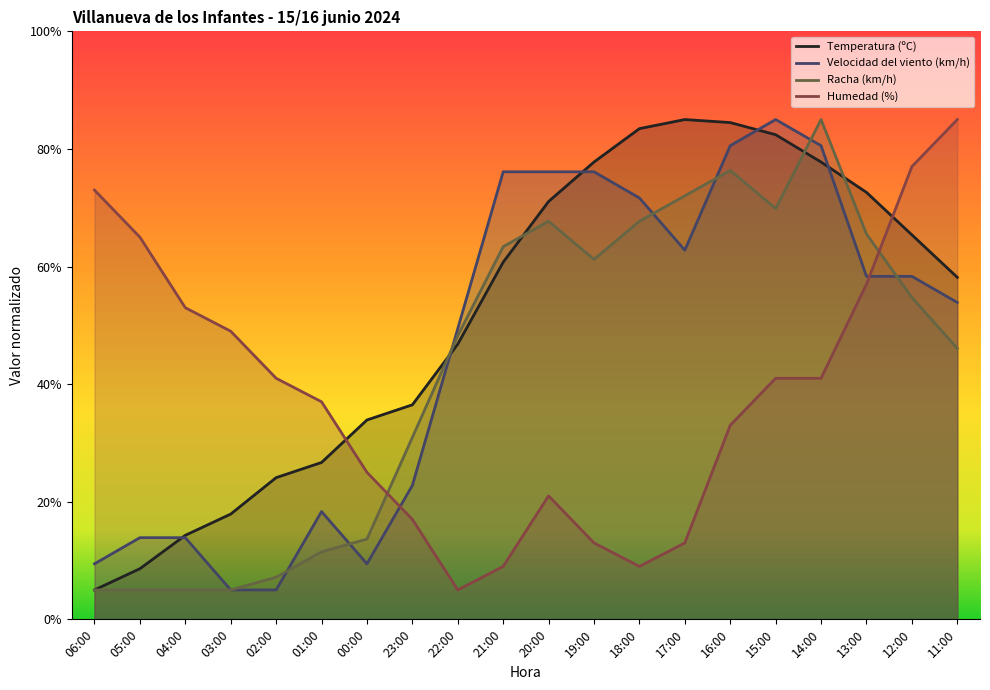

Reading left to right, extract all data points from this chart.

Temperatura (ºC): 5.0	8.6	14.3	17.9	24.1	26.7	33.9	36.5	46.8	60.7	71.1	77.8	83.5	85.0	84.5	82.4	77.8	72.6	65.4	58.2
Velocidad del viento (km/h): 9.4	13.9	13.9	5.0	5.0	18.3	9.4	22.8	49.4	76.1	76.1	76.1	71.7	62.8	80.6	85.0	80.6	58.3	58.3	53.9
Racha (km/h): 5.0	5.0	5.0	5.0	7.2	11.5	13.6	30.9	48.2	63.4	67.7	61.2	67.7	72.0	76.4	69.9	85.0	65.5	54.7	46.1
Humedad (%): 73.0	65.0	53.0	49.0	41.0	37.0	25.0	17.0	5.0	9.0	21.0	13.0	9.0	13.0	33.0	41.0	41.0	57.0	77.0	85.0